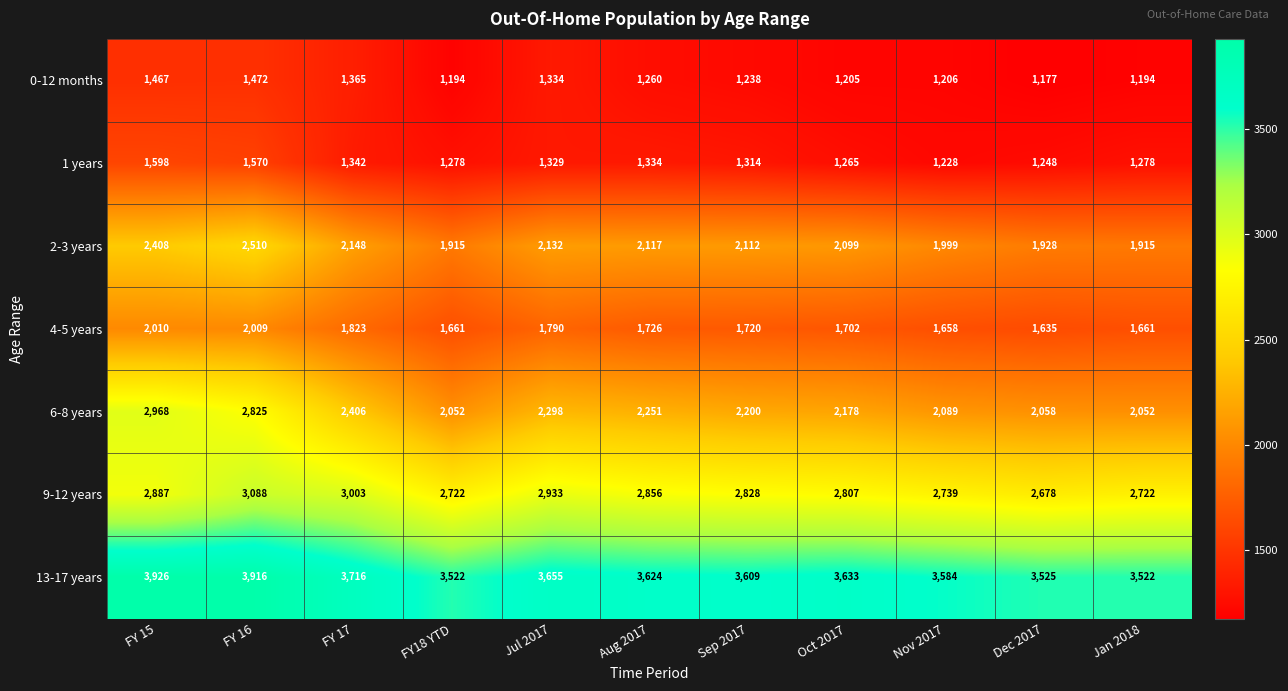

What is the maximum value for 4-5 years?

2010